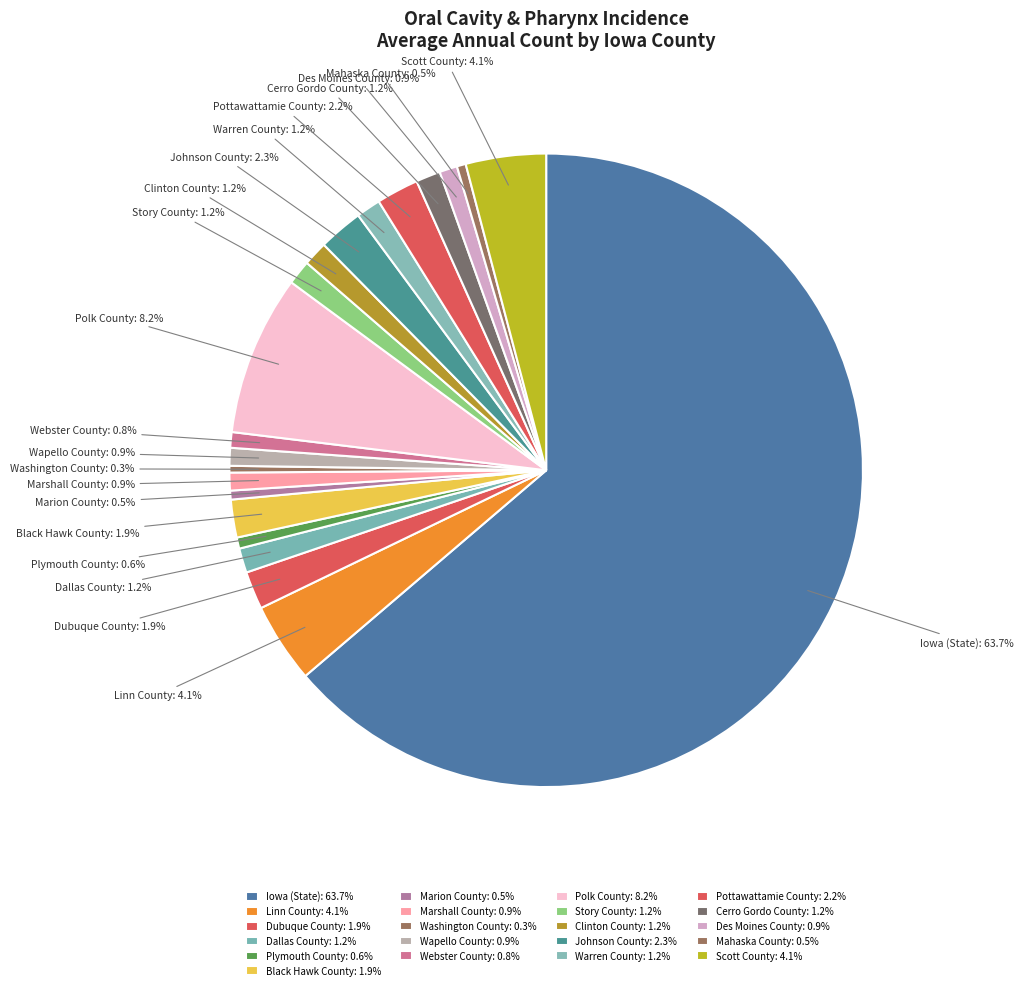

To the nearest percent, what is the average slice percentage?

5%